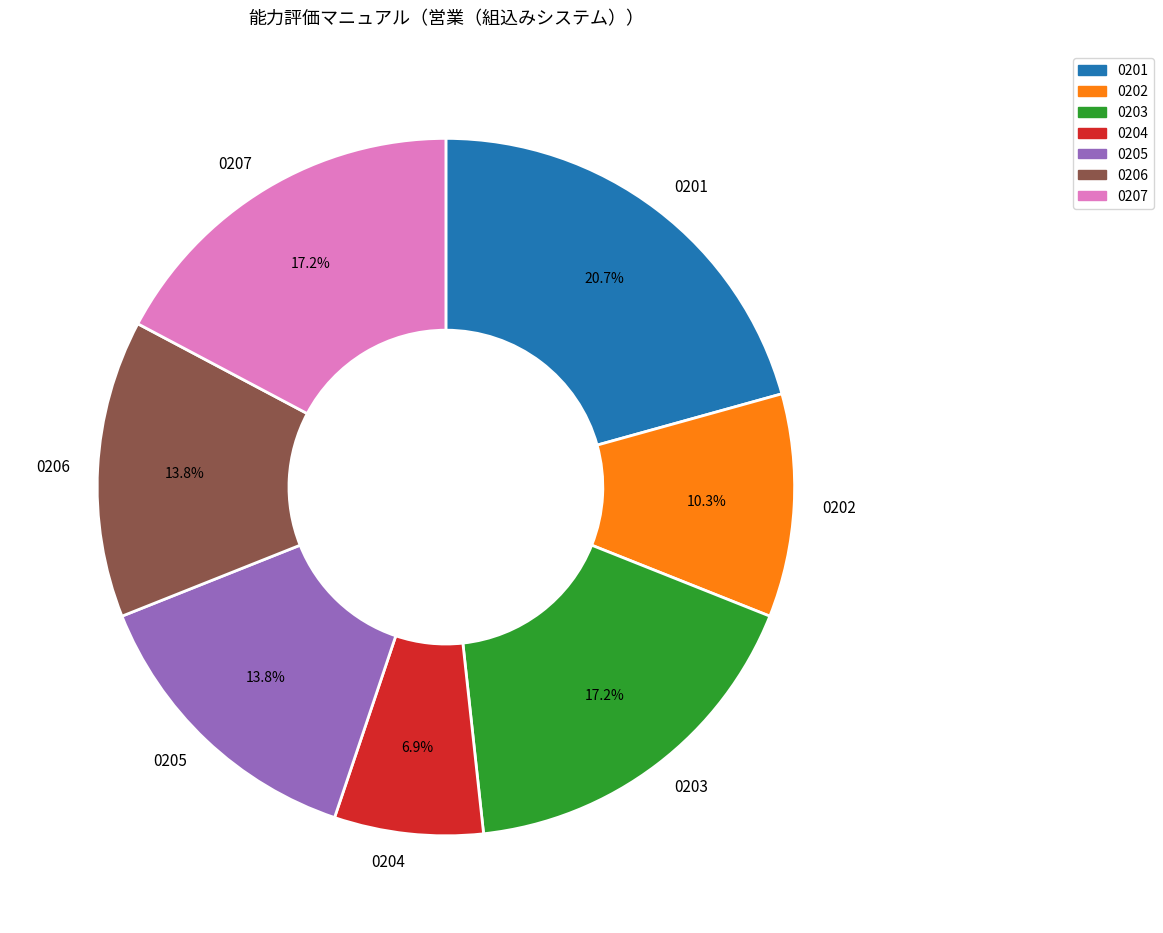

Is the sum of 0205 and 0203 greater than half?

No